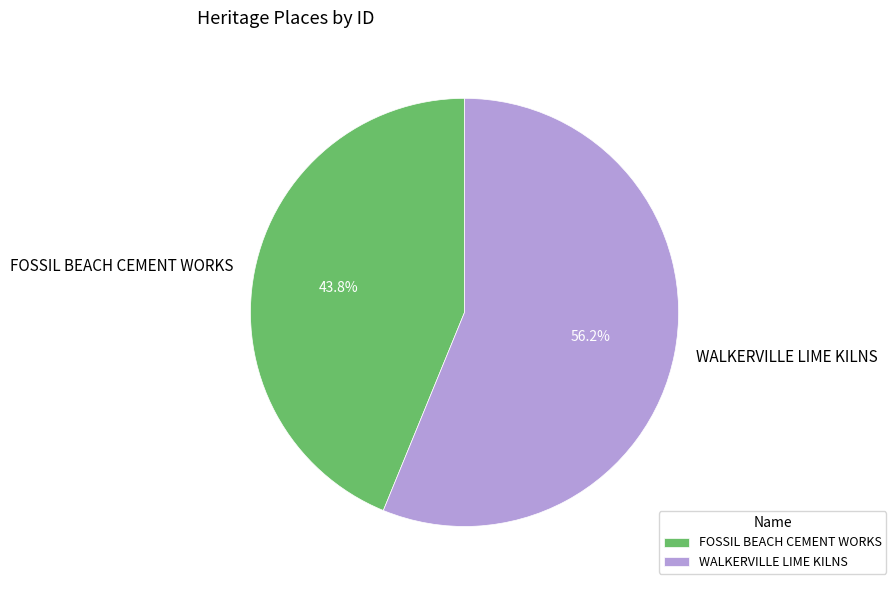

To the nearest percent, what percentage of the pie is FOSSIL BEACH CEMENT WORKS?

44%